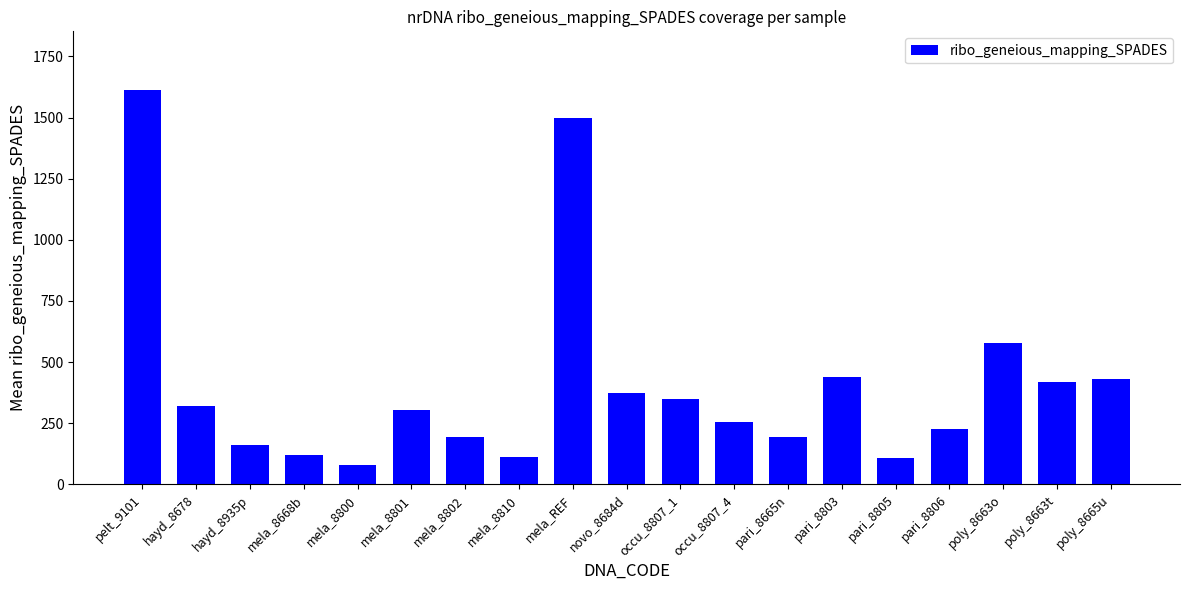

What is the label of the 15th bar from the left?

pari_8805